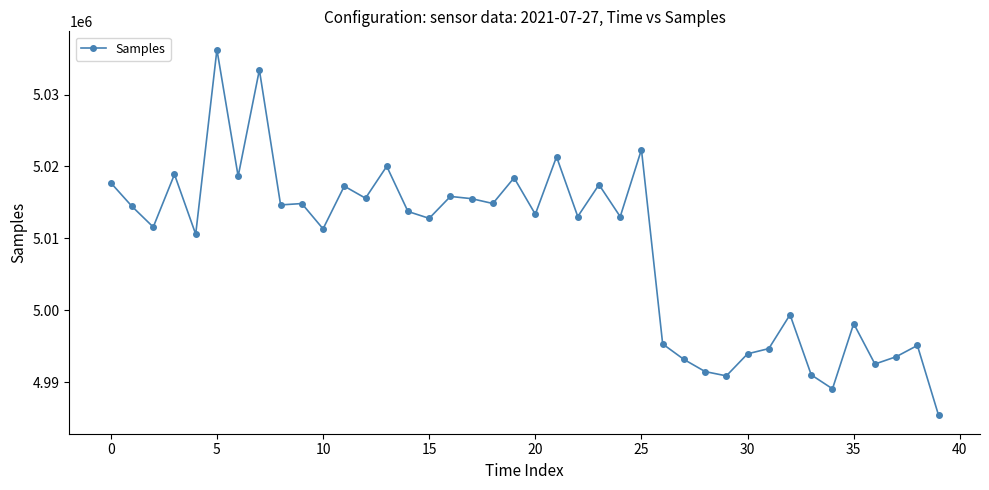

What is the minimum value shown in the chart?

4985369